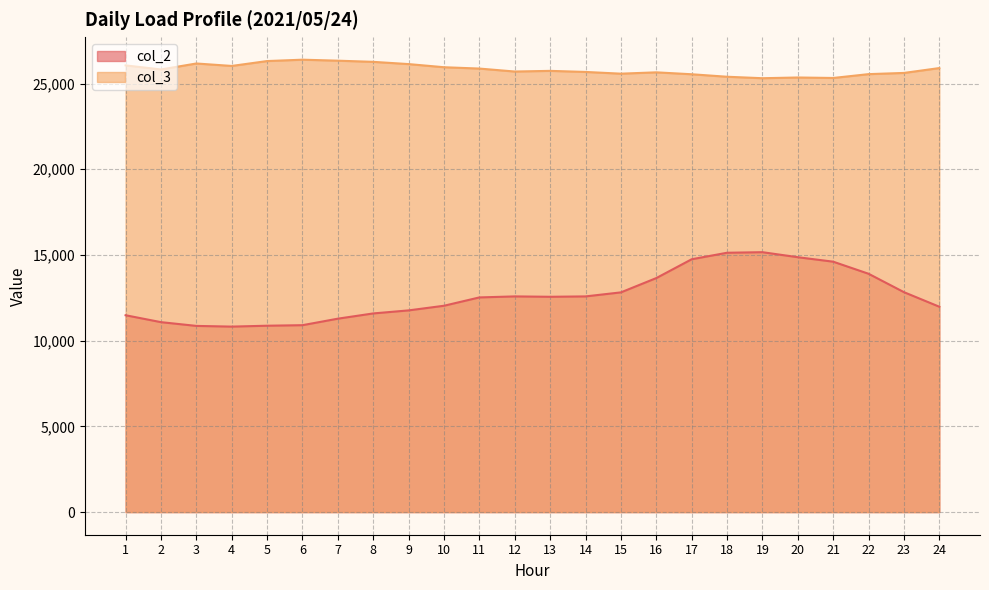

True or false: col_2 line has a value of 20411 at 20.

False